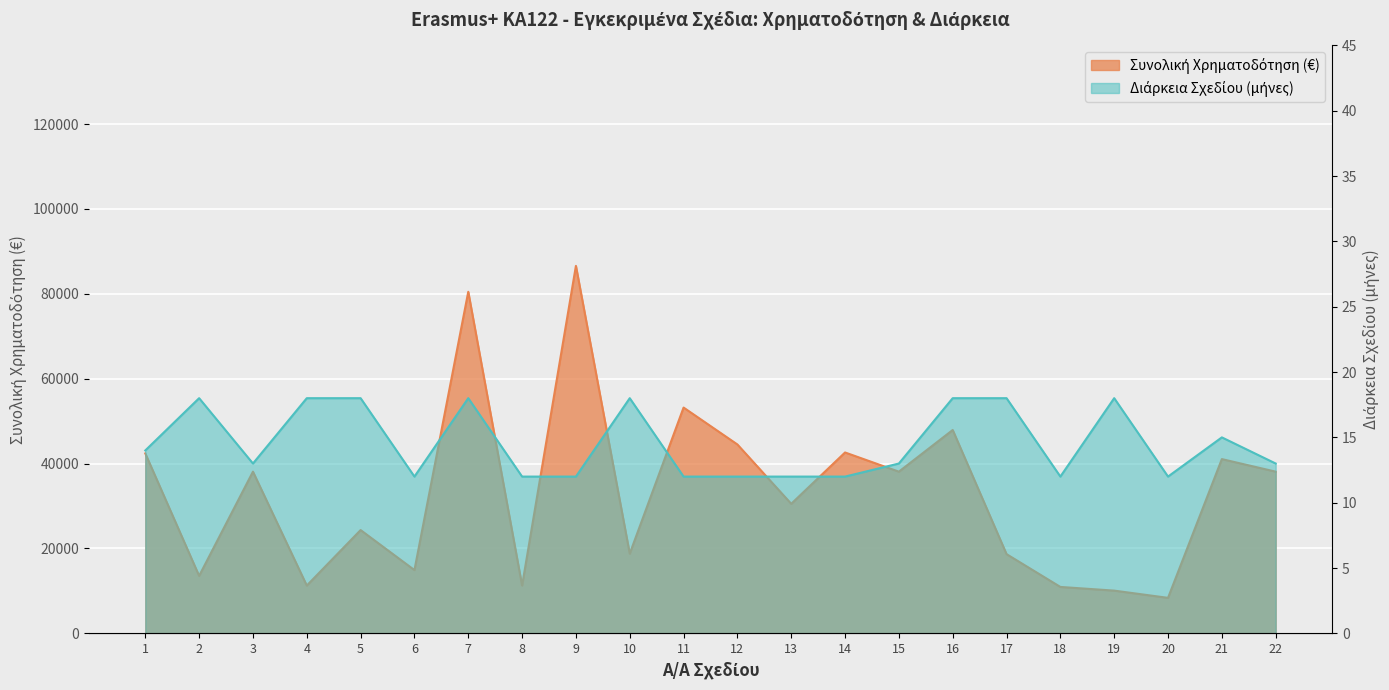

At which category does Συνολική Χρηματοδότηση reach its first local valley?

2